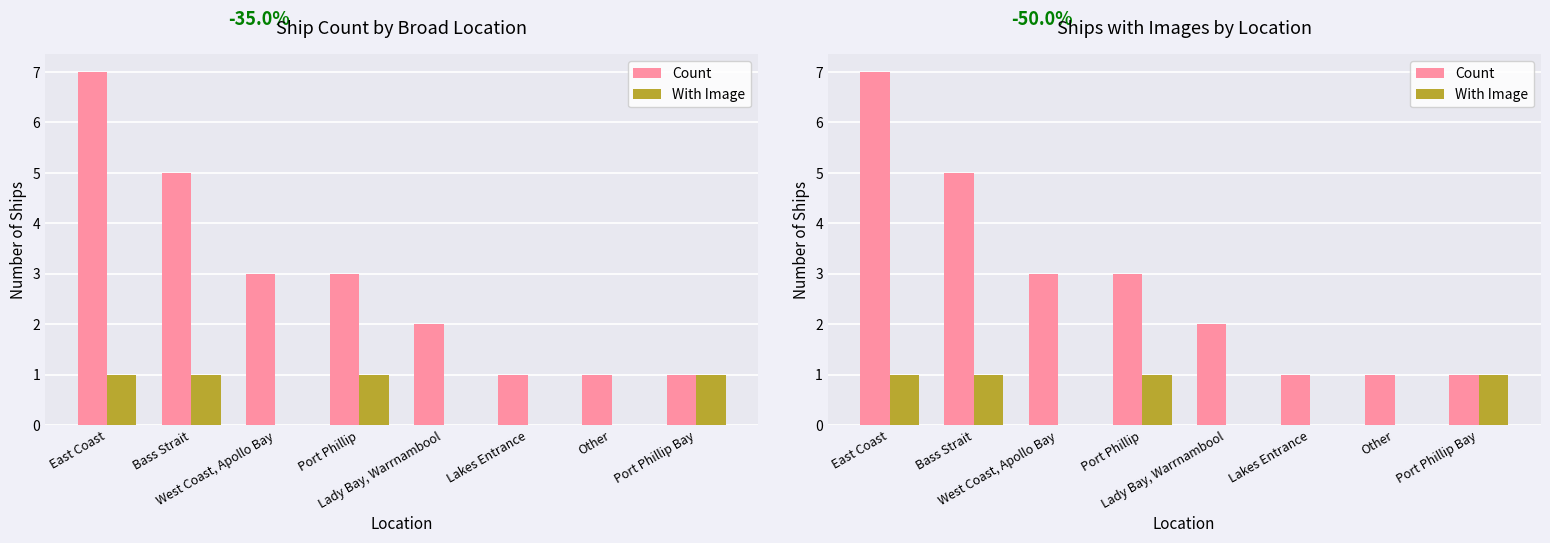

Which series has the widest spread of values?

Count